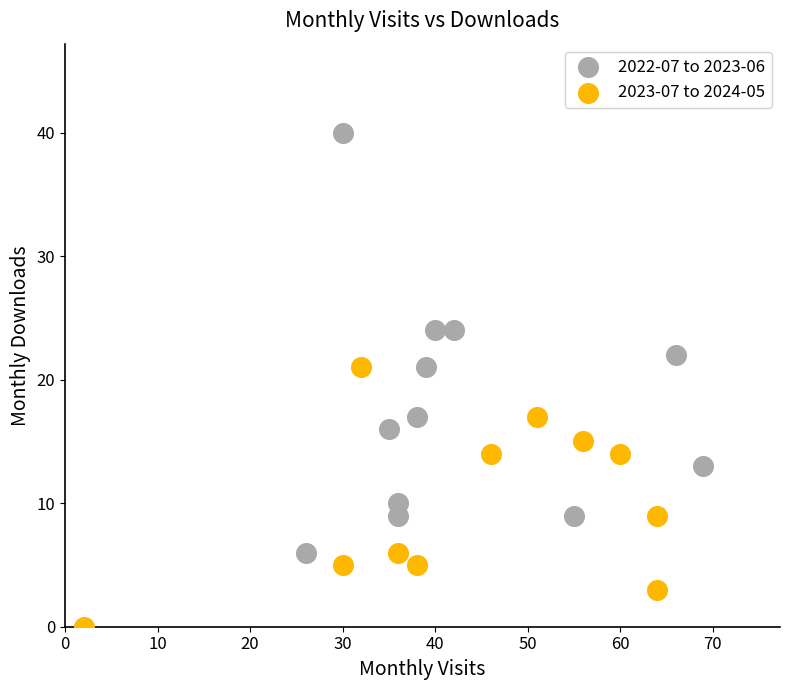

Which series reaches the maximum Y coordinate?

2022-07 to 2023-06